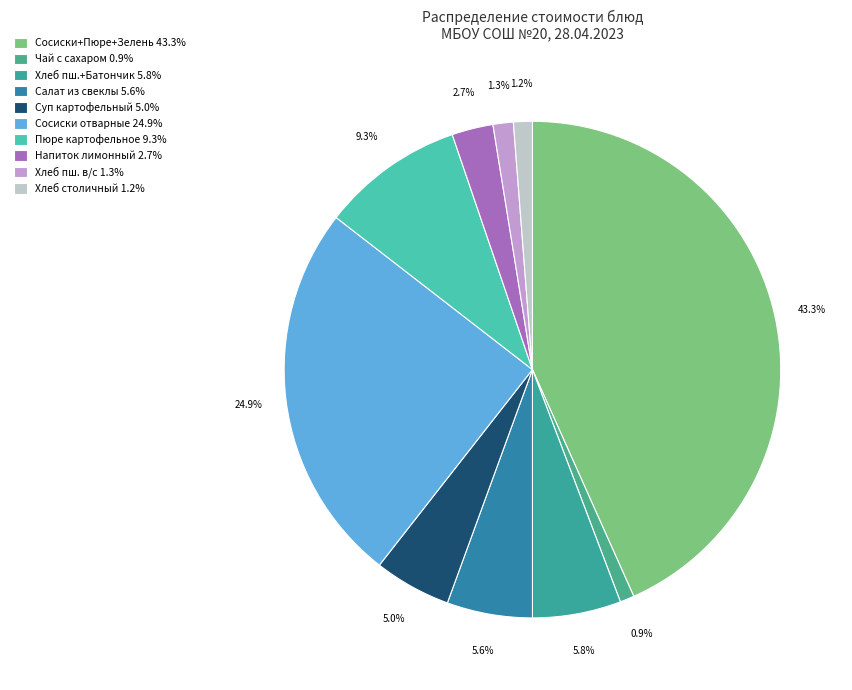

To the nearest percent, what is the average slice percentage?

10%